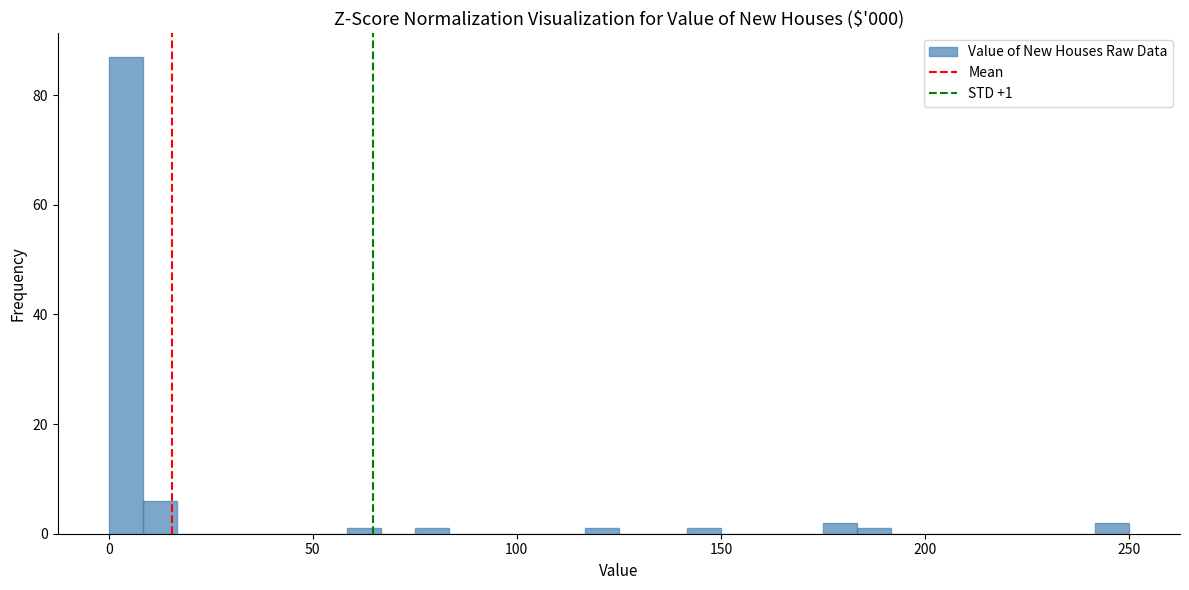

Read against the x-axis, roughly where is the centre of the tallest bar?

5